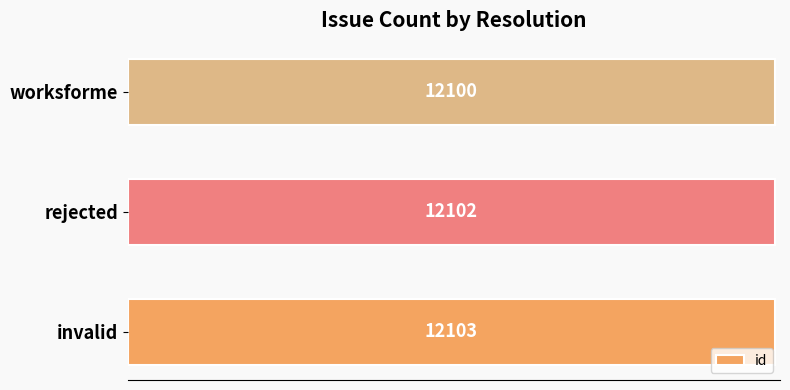

Reading bottom to top, what are all the values shown in this chart?

12103	12102	12100